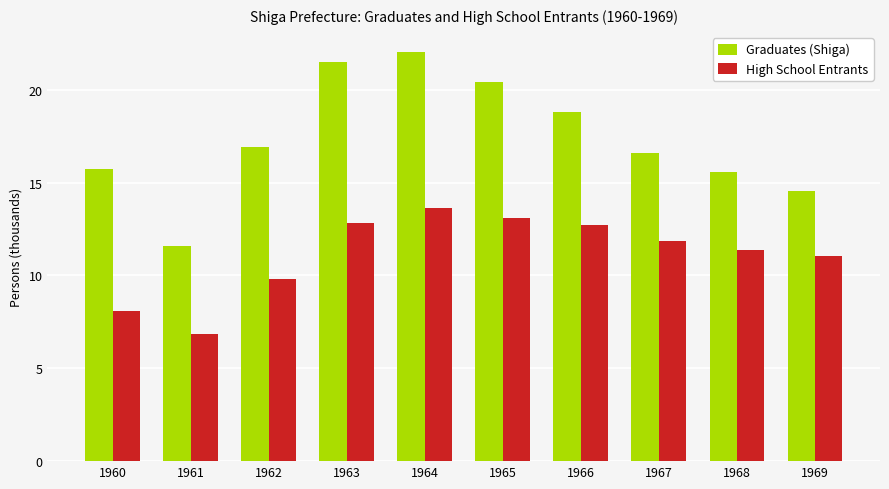

List the series in order of their overall mean, highest first.

Graduates (Shiga), High School Entrants